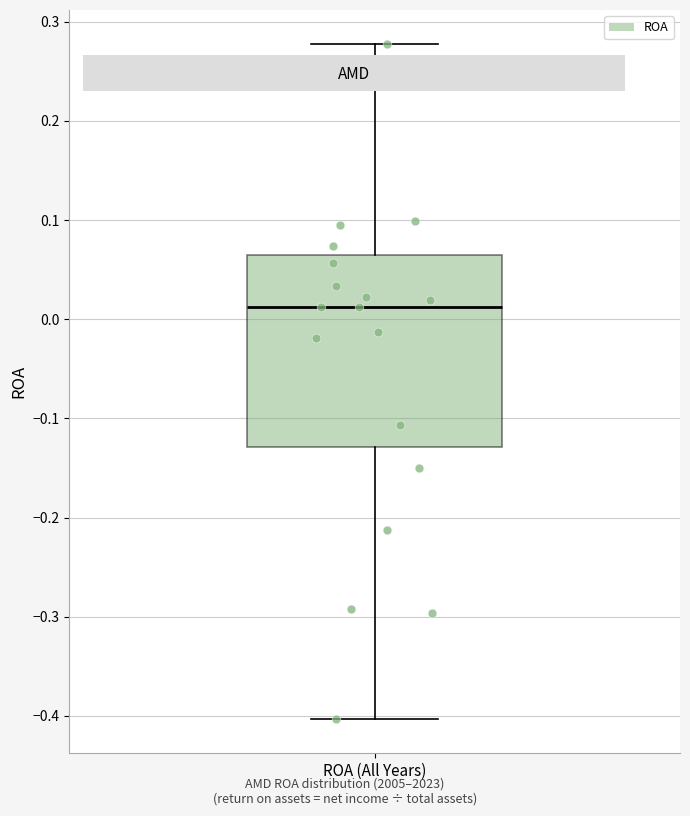

Read this box plot against the y-axis: the position of the median line, the range covered by the box, and the ends of both whiskers. The values are not printed on the chart, so give them approximately, as read against the axis.

median 0.01, box -0.13 to 0.07, whiskers -0.40 to 0.28